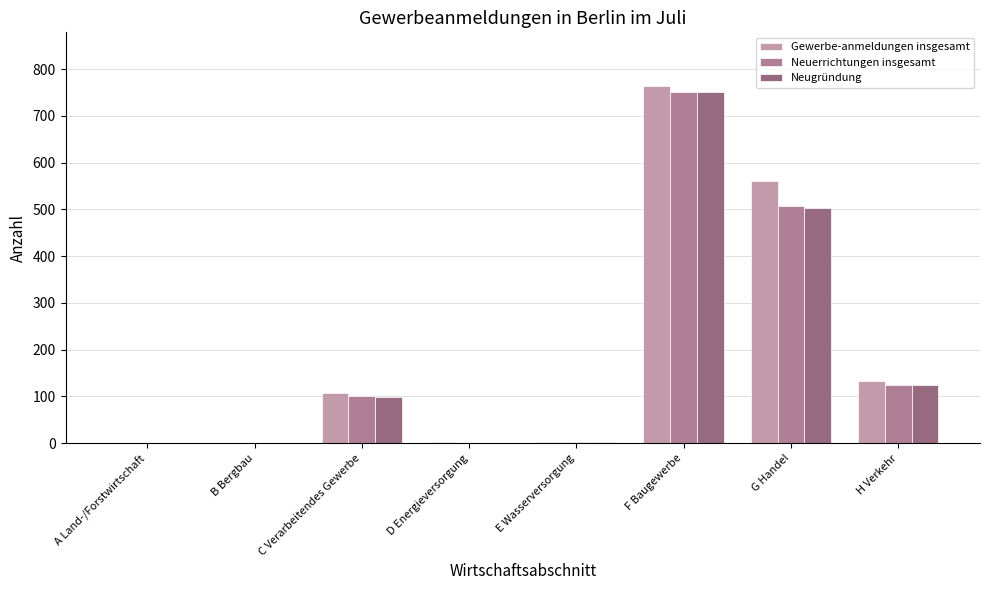

The Neugründung series shows 1342 at F Baugewerbe. True or false?

False